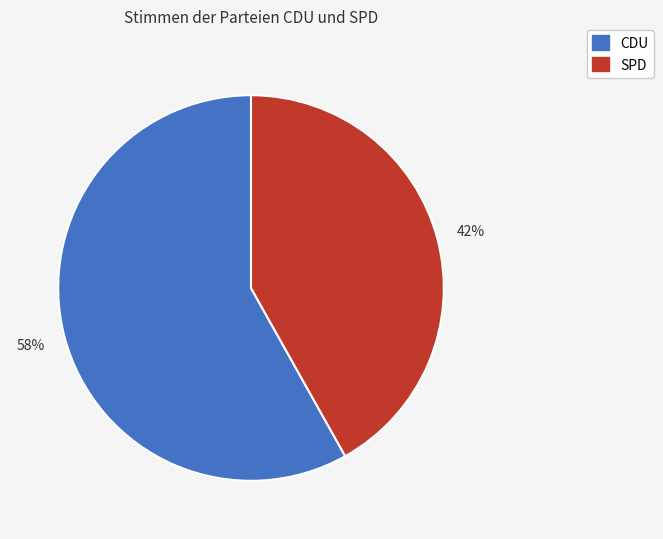

To the nearest percent, what is the average slice percentage?

50%